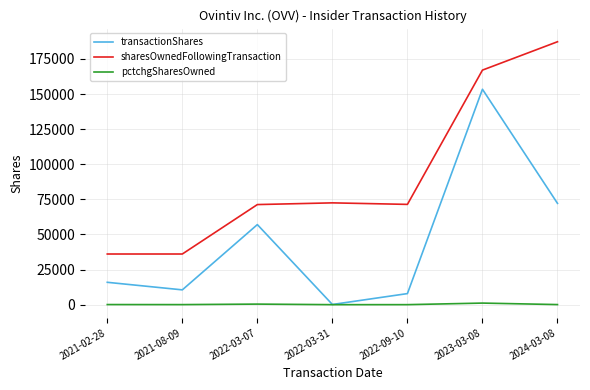

Where is the first local maximum for transactionShares?

2022-03-07